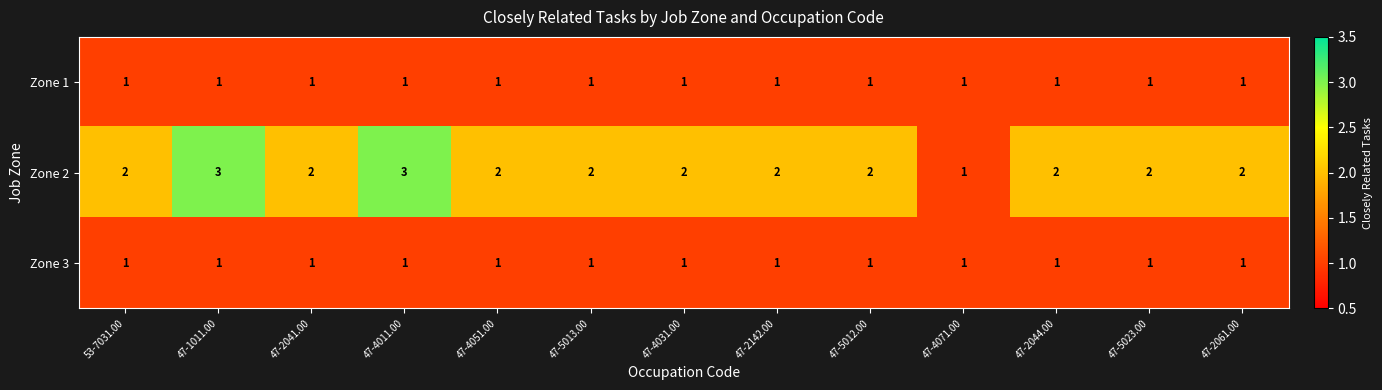

Which series has the largest range (max minus min)?

Zone 2